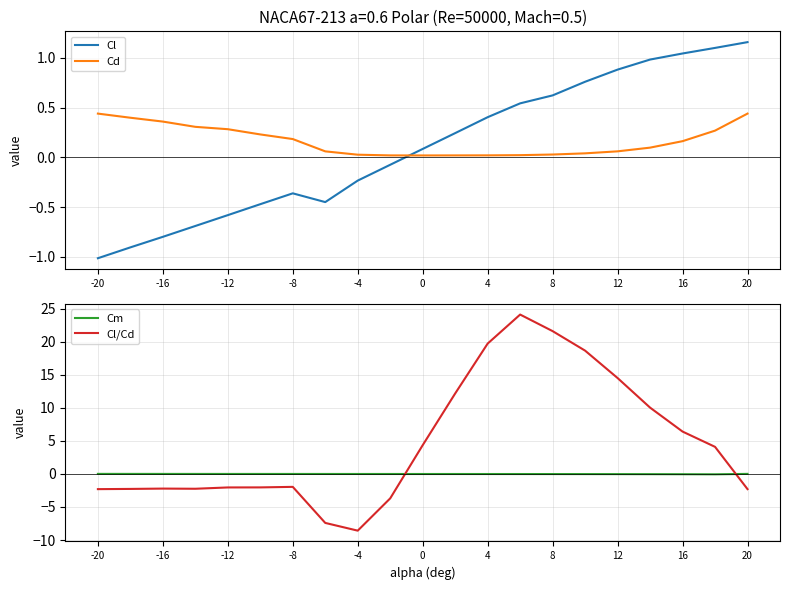

How many times do Cl/Cd and Cm cross each other?

2